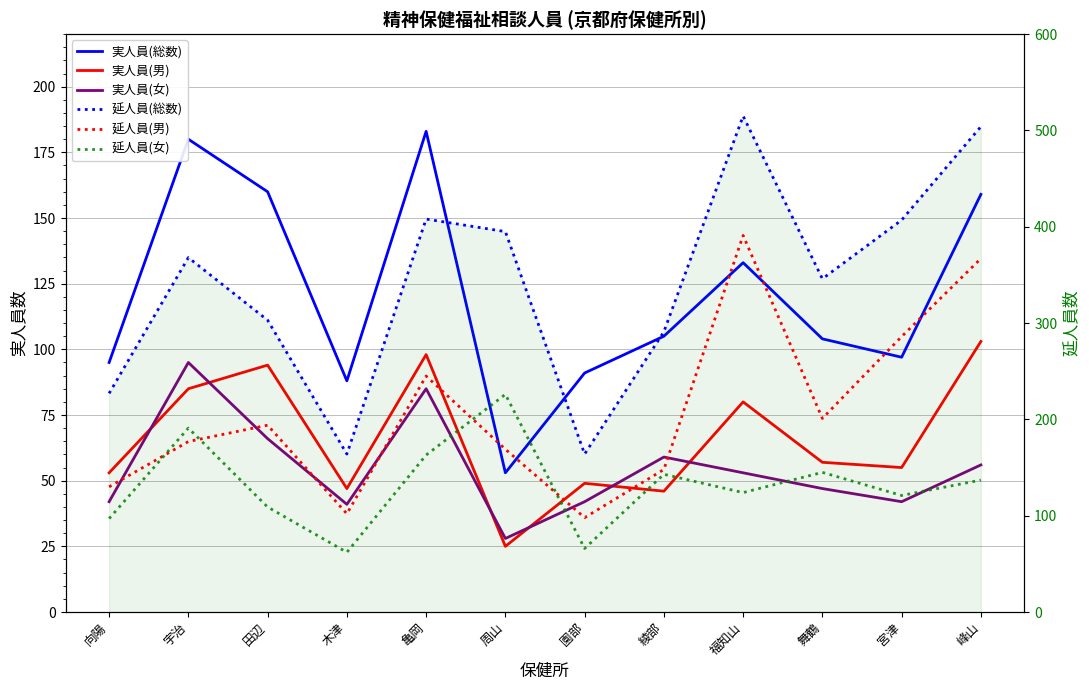

What is the value of the 実人員(男) point at the 8th from the left?

46